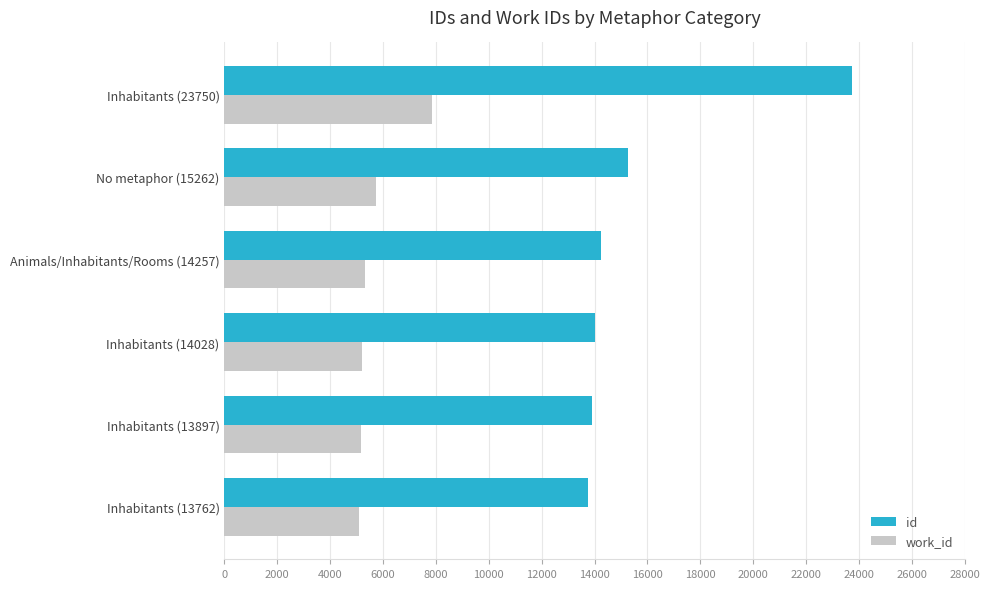

List the series in order of their overall mean, highest first.

id, work_id